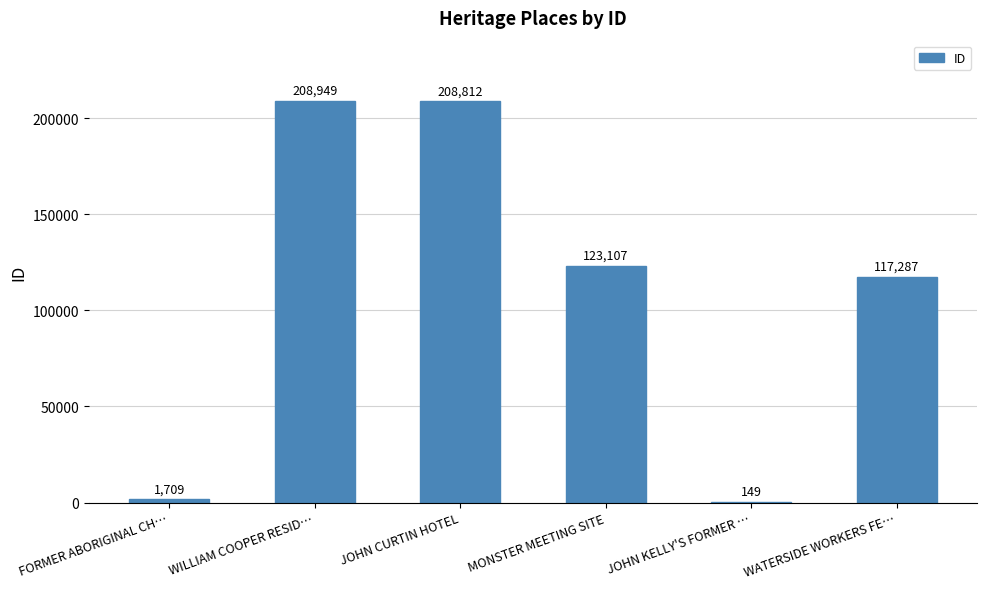

The chart shows a value of 208812 at JOHN CURTIN HOTEL. True or false?

True